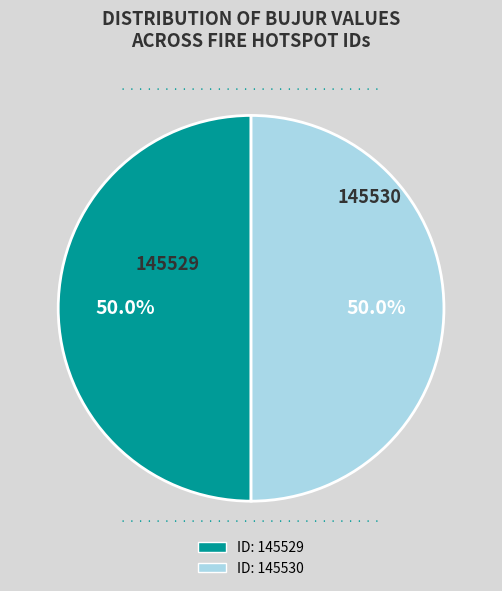

Which slice is the smallest?

145529